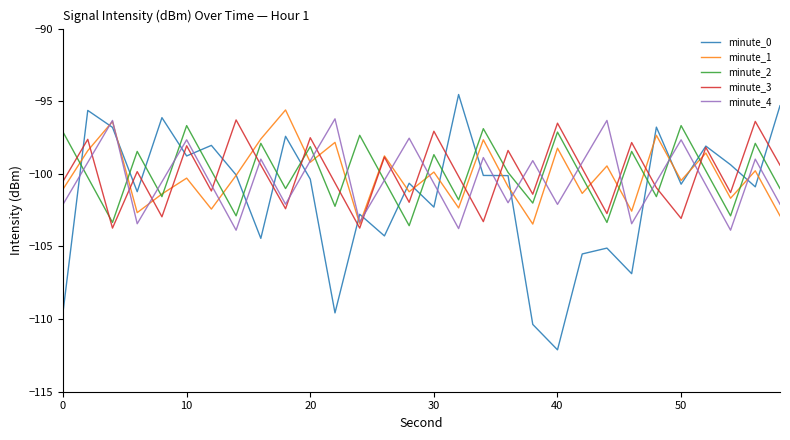

What is the lowest value of the minute_1 series?

-103.5